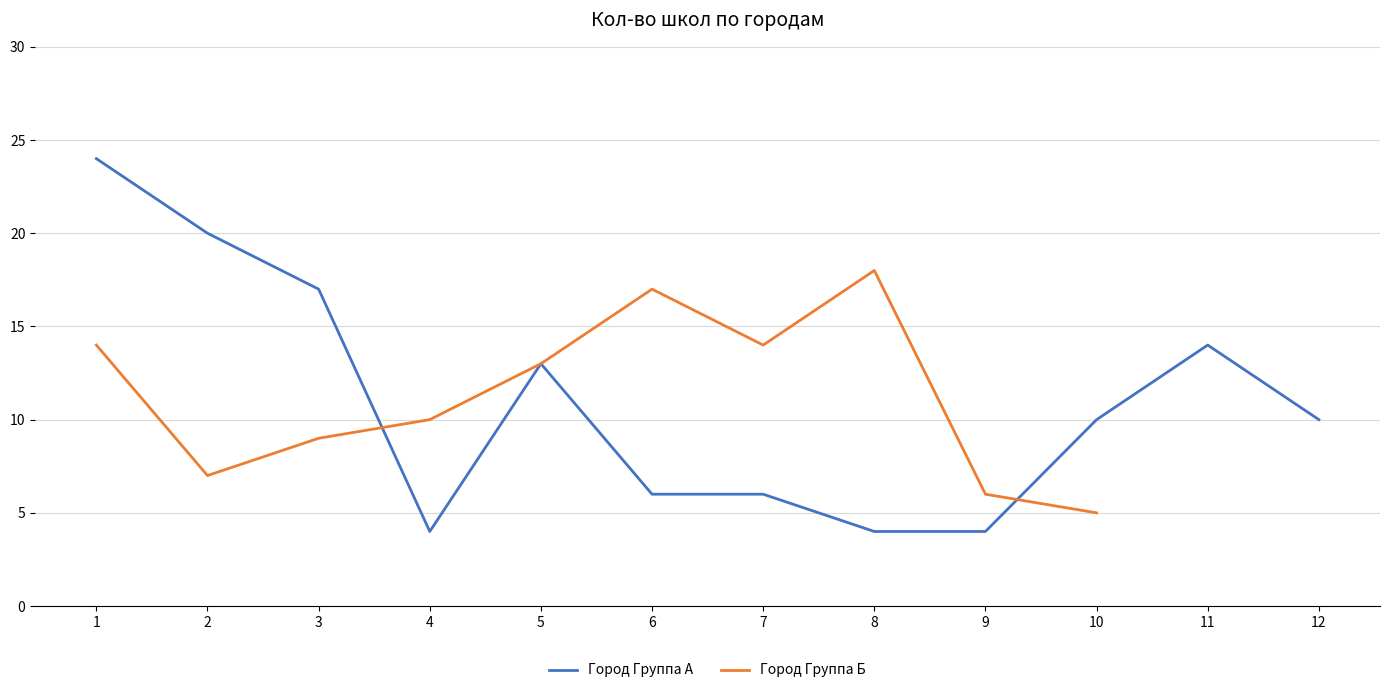

Rank the categories by value from lowest to highest.

4, 8, 9, 6, 7, 10, 12, 5, 11, 3, 2, 1